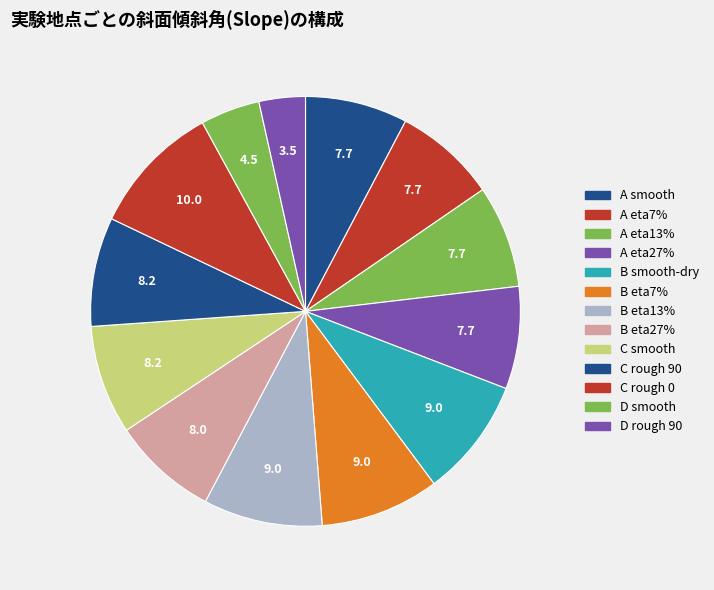

Does any single category account for the majority?

No